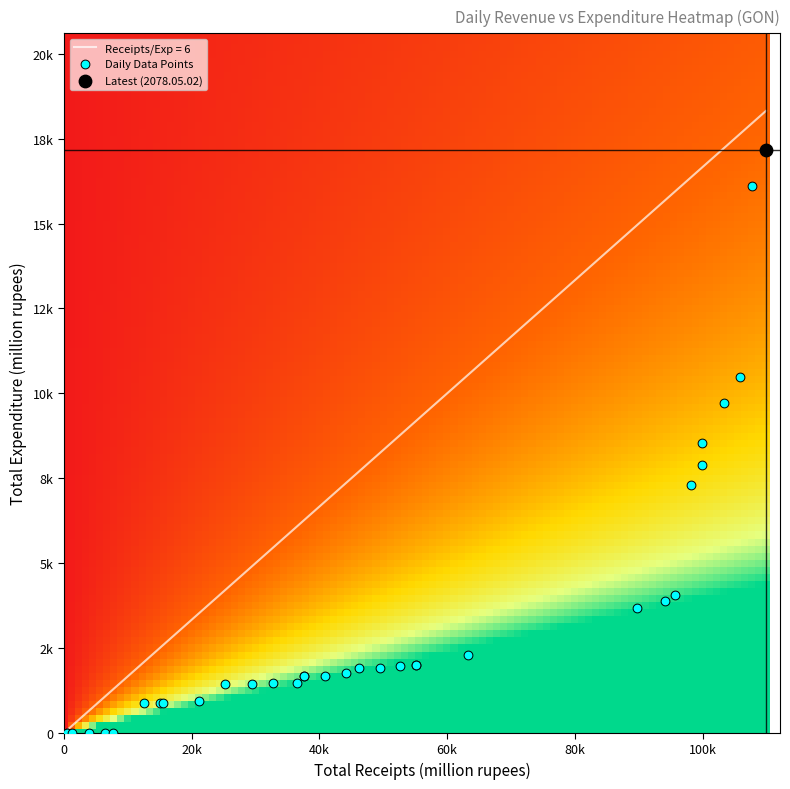

How many values in the 2078.05 series exceed 0?

2